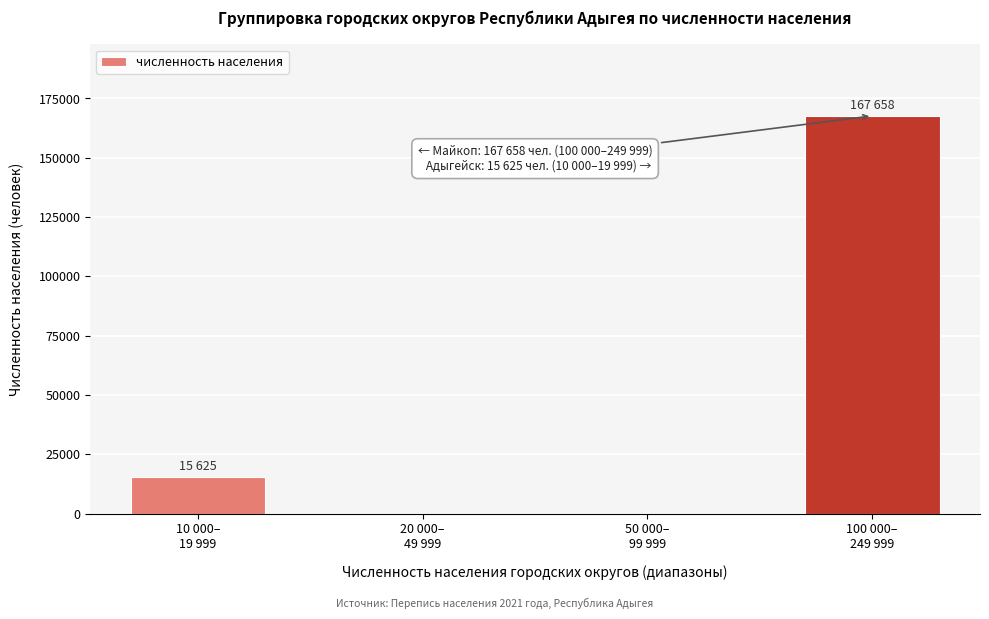

What is the greatest value displayed?

167658